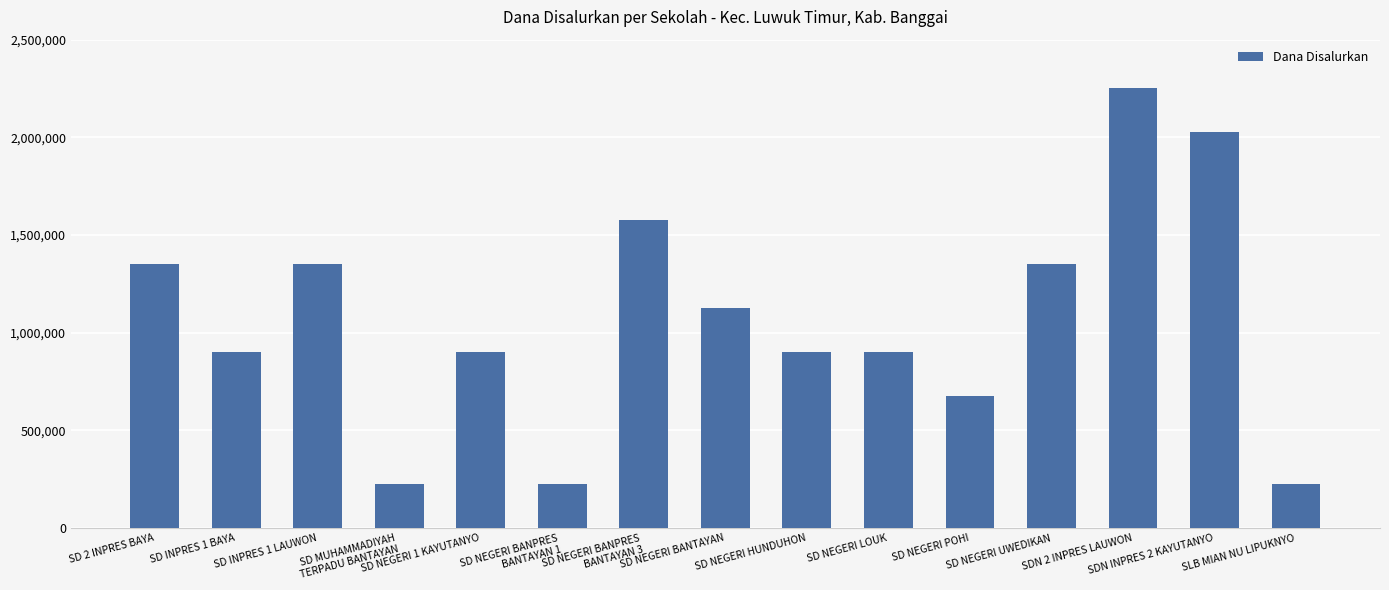

True or false: the data shows 512670 at SD NEGERI LOUK.

False